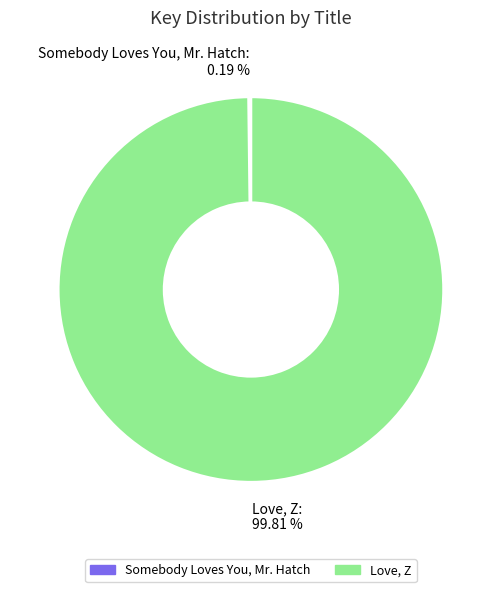

Does any single category account for the majority?

Yes